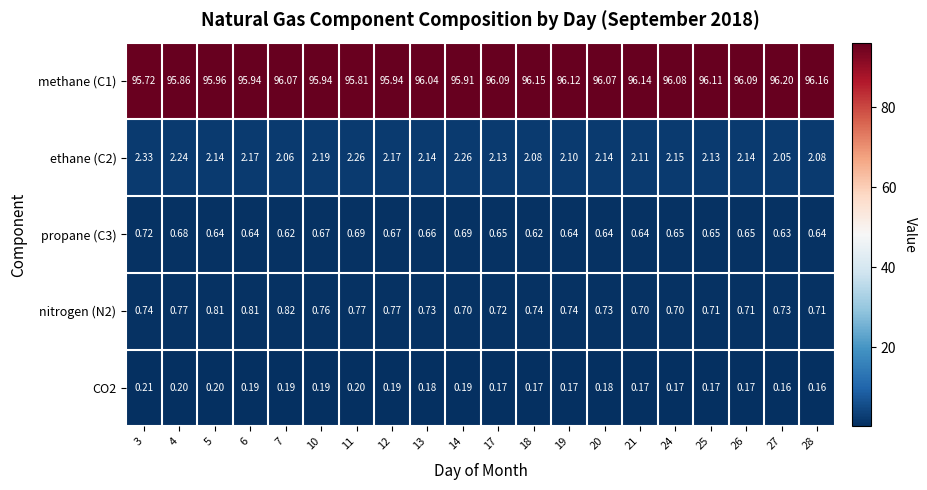

Is the value of propane (C3) at 3 greater than the value of ethane (C2) at 28?

No